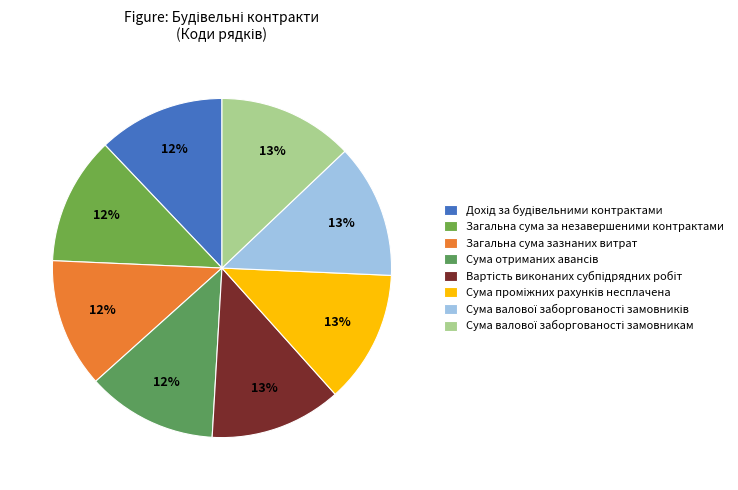

How much of the chart is everything except Загальна сума за незавершеними контрактами?

87.8%